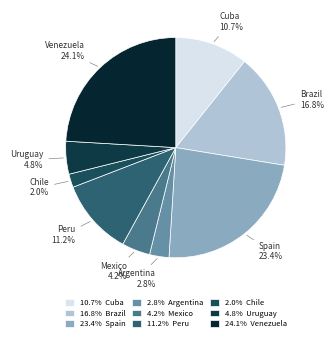

Approximately how many times larger is the value at Cuba compared to Argentina?

3.8